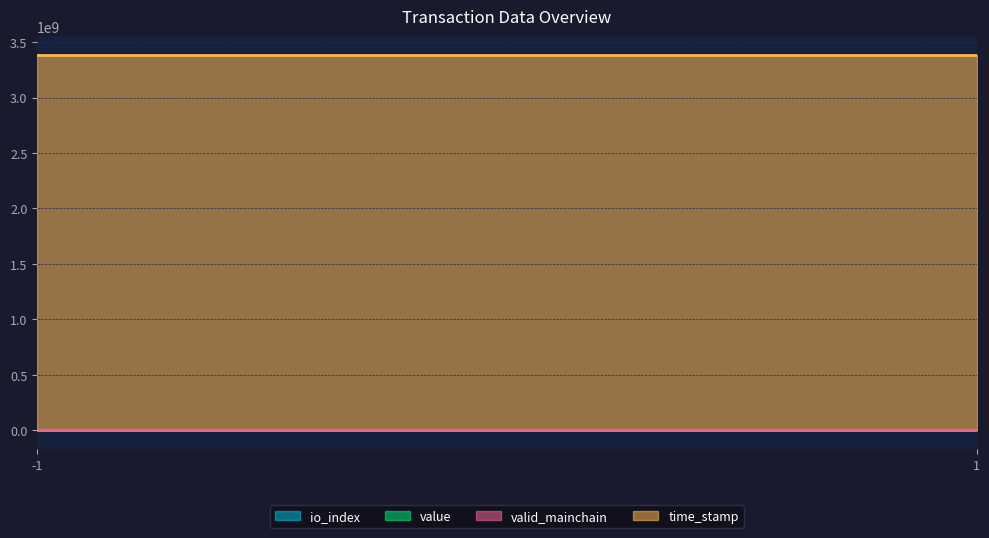

Which series changed the most between 1 and 1?

value